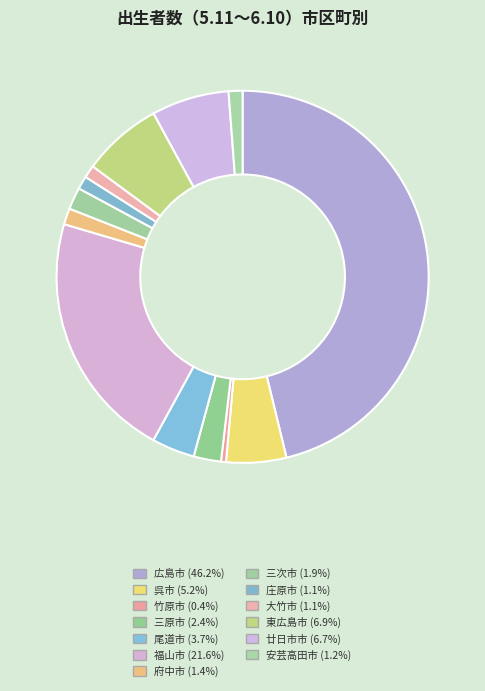

What is the largest slice in the pie chart?

広島市